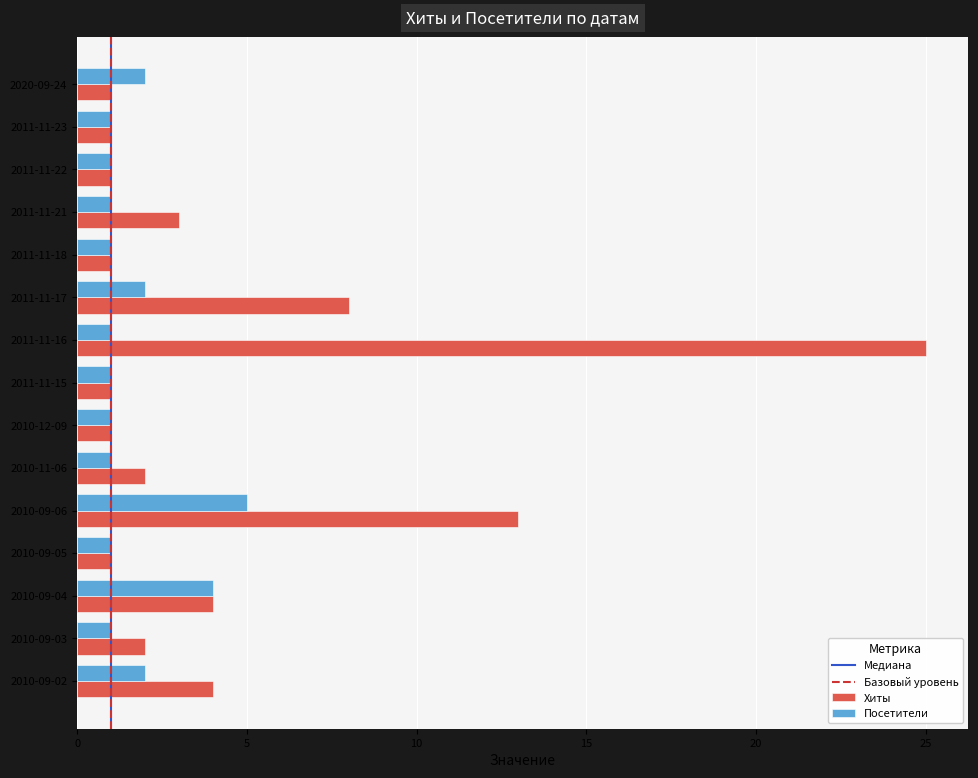

Which series has the largest range (max minus min)?

Хиты